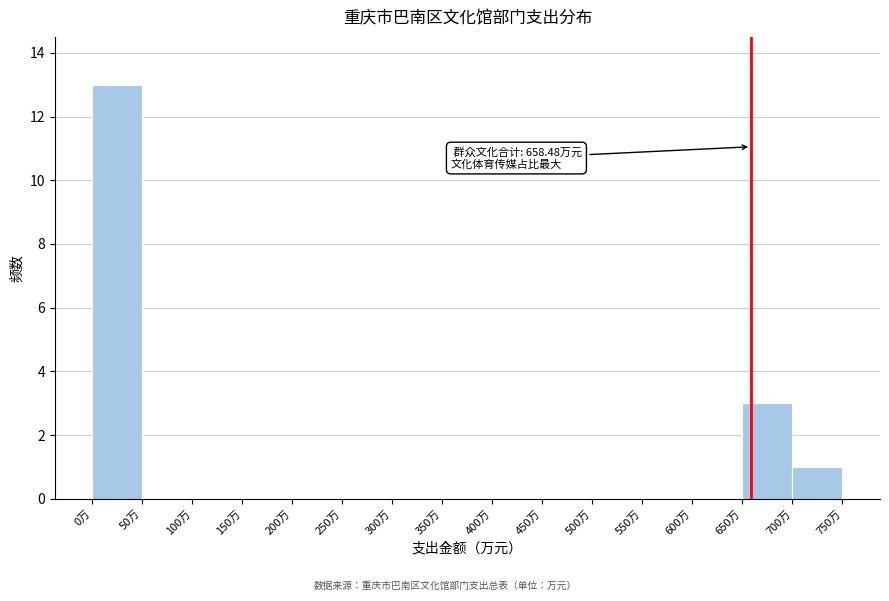

Which range on the x-axis has the tallest bar?

0 to 50